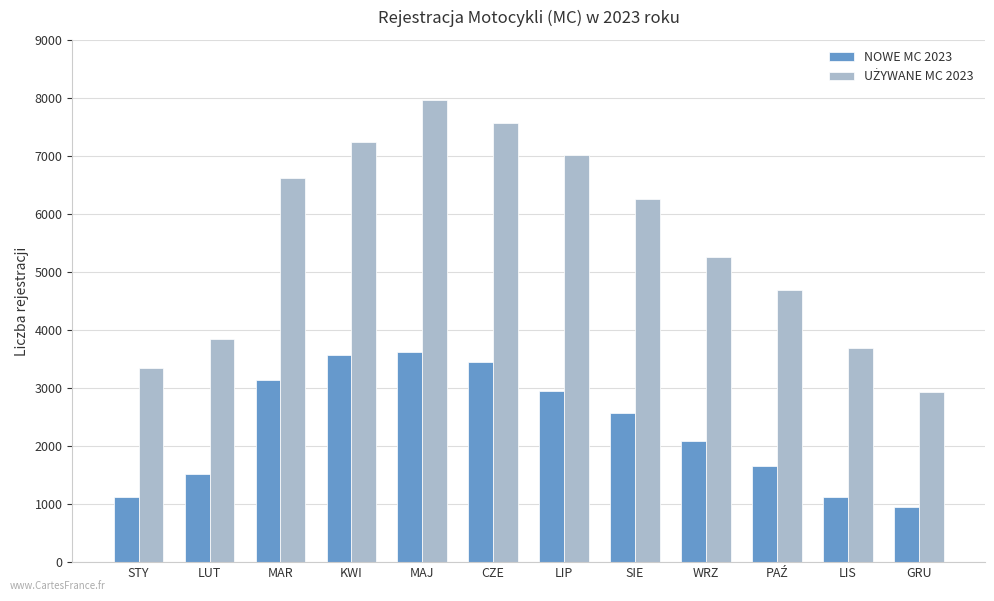

What is the maximum value for NOWE MC 2023?

3620